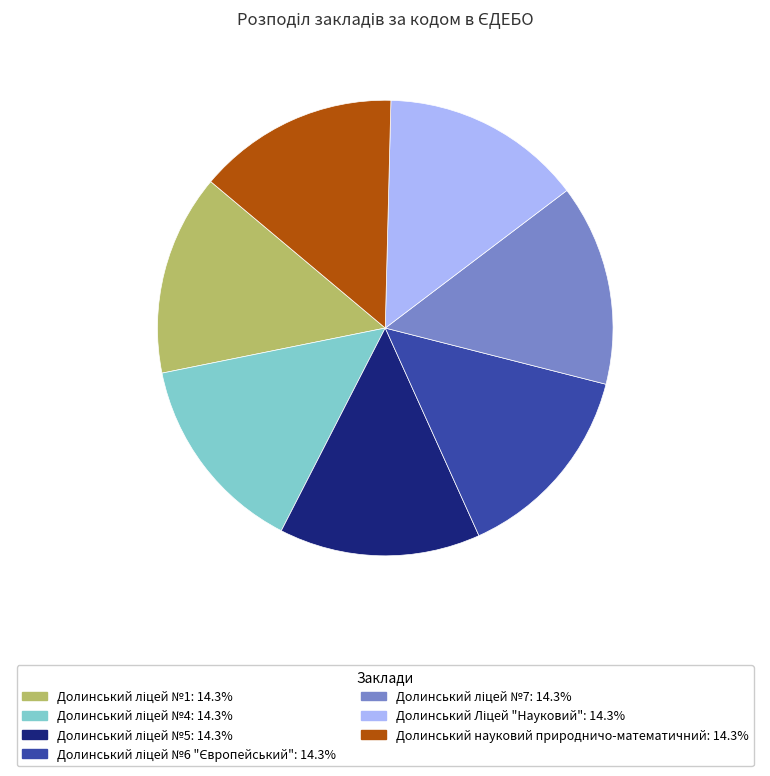

Does any single category account for the majority?

No